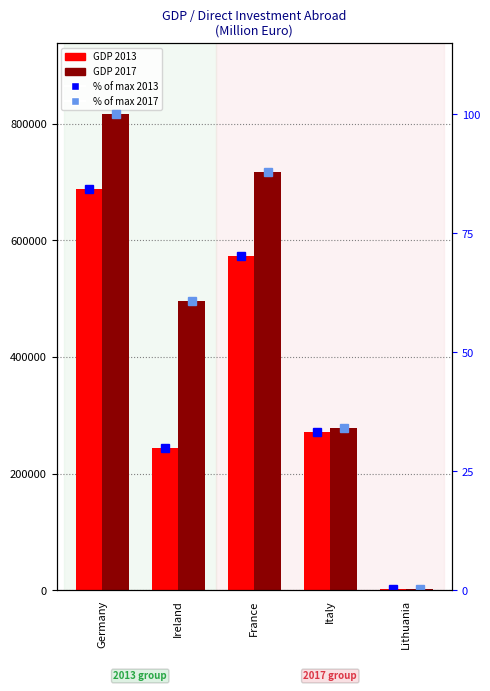

What position from the left is Italy?

4